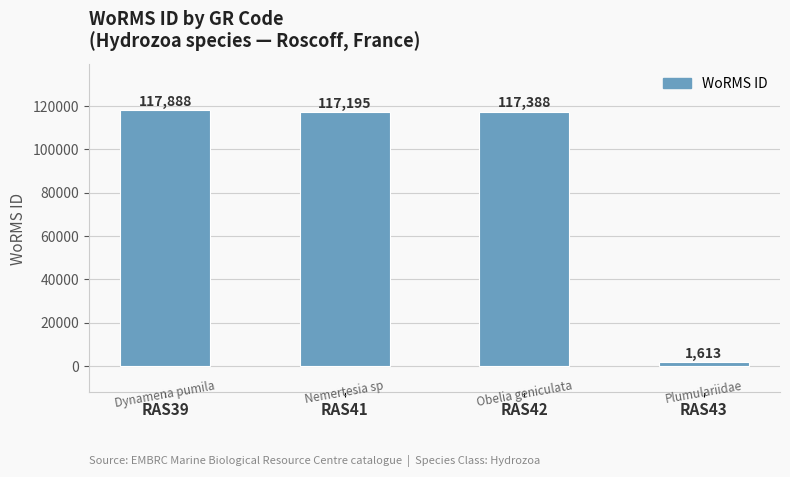

True or false: the data shows 27689 at RAS42.

False